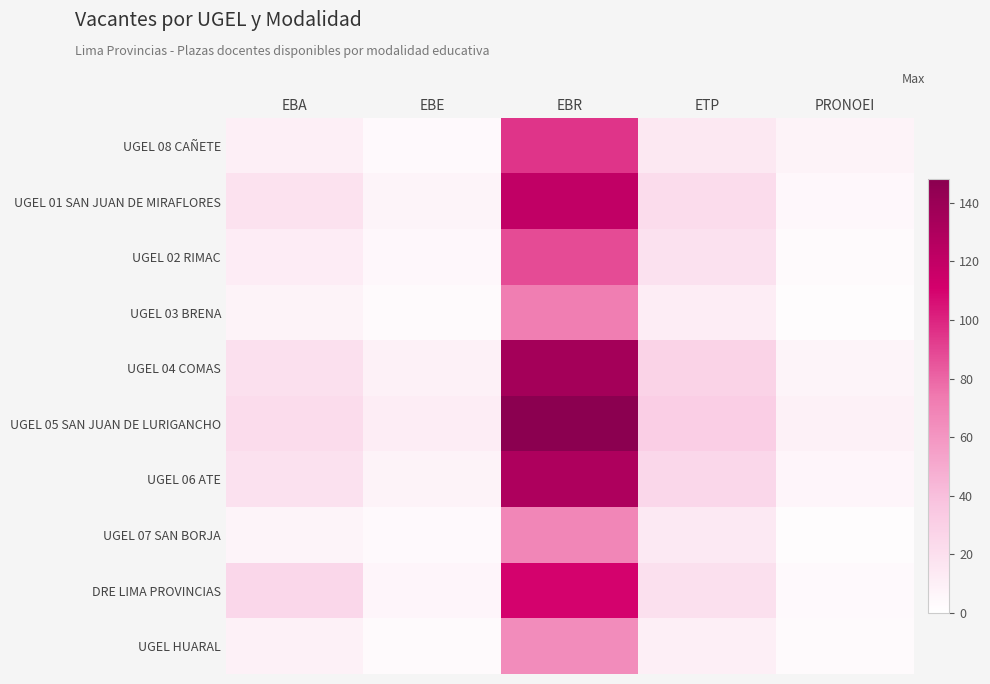

Reading left to right, what are all the values shown in this chart?

UGEL 08 CAÑETE: EBA=10	EBE=4	EBR=95	ETP=15	PRONOEI=8
UGEL 01 SAN JUAN DE MIRAFLORES: EBA=18	EBE=7	EBR=120	ETP=22	PRONOEI=5
UGEL 02 RIMAC: EBA=12	EBE=5	EBR=88	ETP=19	PRONOEI=3
UGEL 03 BRENA: EBA=8	EBE=3	EBR=72	ETP=11	PRONOEI=2
UGEL 04 COMAS: EBA=20	EBE=9	EBR=135	ETP=28	PRONOEI=7
UGEL 05 SAN JUAN DE LURIGANCHO: EBA=22	EBE=11	EBR=148	ETP=31	PRONOEI=9
UGEL 06 ATE: EBA=19	EBE=8	EBR=130	ETP=25	PRONOEI=6
UGEL 07 SAN BORJA: EBA=7	EBE=4	EBR=68	ETP=14	PRONOEI=2
DRE LIMA PROVINCIAS: EBA=25	EBE=6	EBR=110	ETP=20	PRONOEI=4
UGEL HUARAL: EBA=9	EBE=3	EBR=65	ETP=10	PRONOEI=3